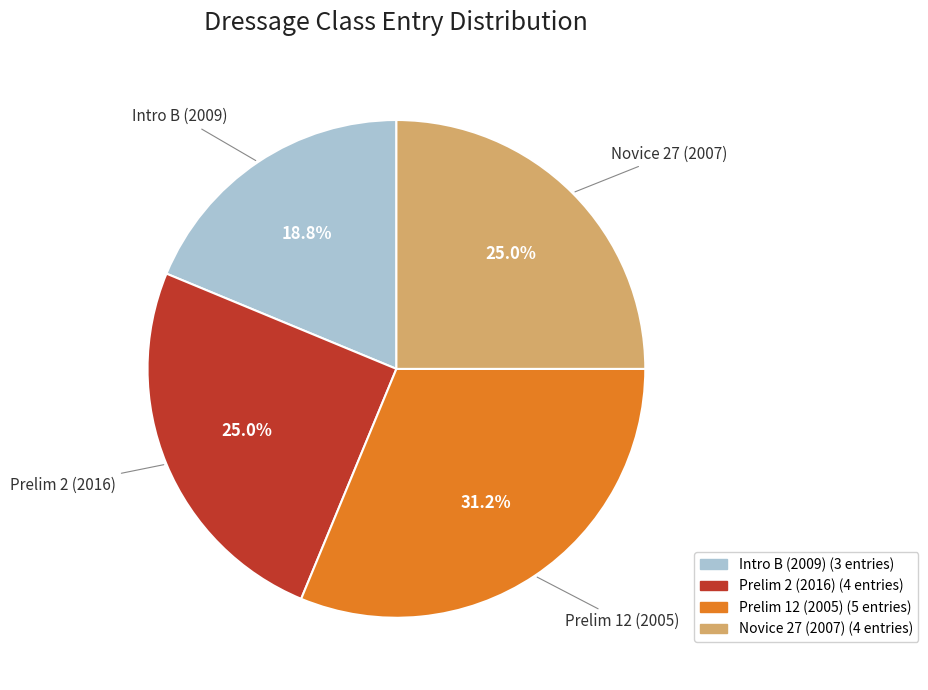

Does Prelim 12 (2005) represent more than half of the total?

No